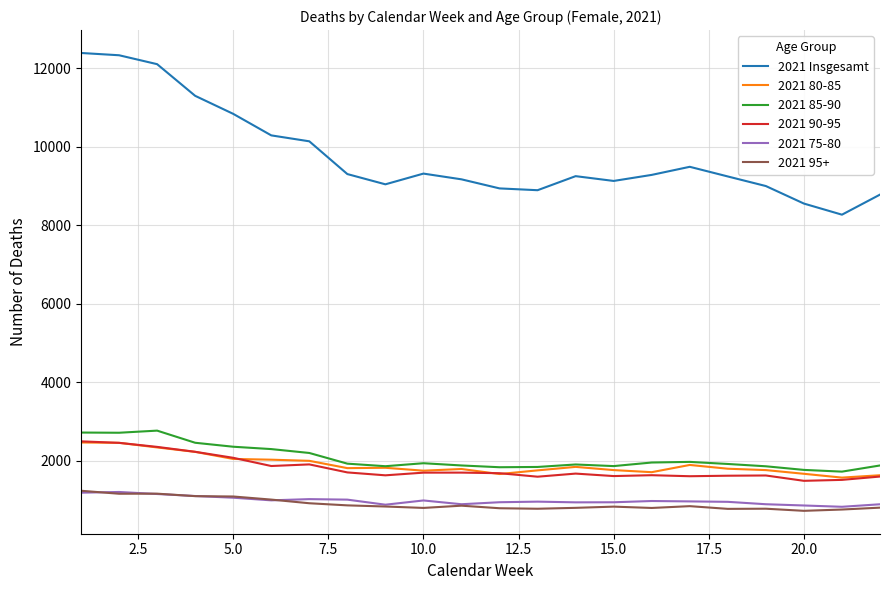

Which series has the widest spread of values?

2021 Insgesamt